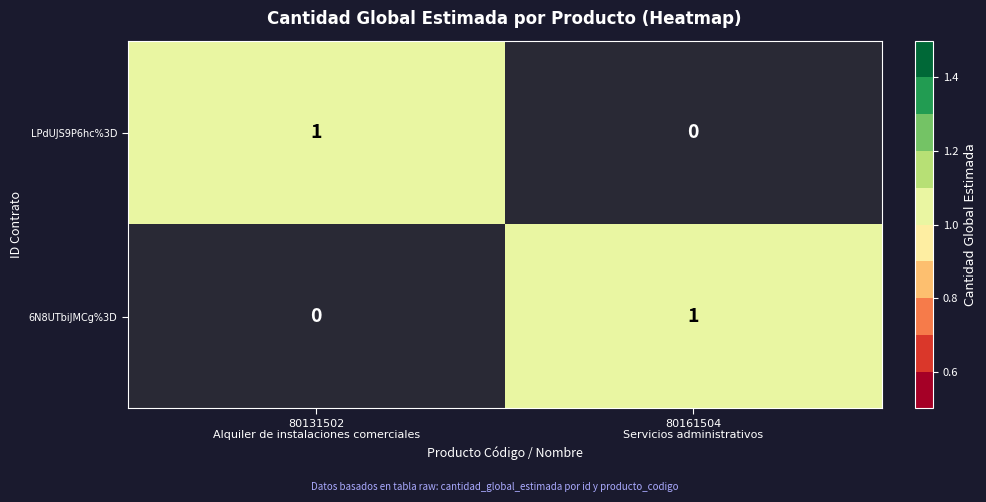

Is the value of LPdUJS9P6hc%3D at 80131502 Alquiler de instalaciones comerciales greater than the value of 6N8UTbiJMCg%3D at 80131502 Alquiler de instalaciones comerciales?

Yes